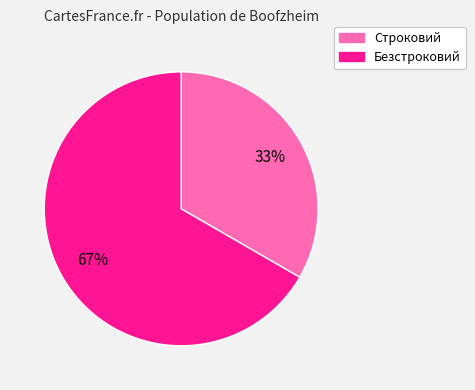

Rank the categories by value from lowest to highest.

Строковий, Безстроковий